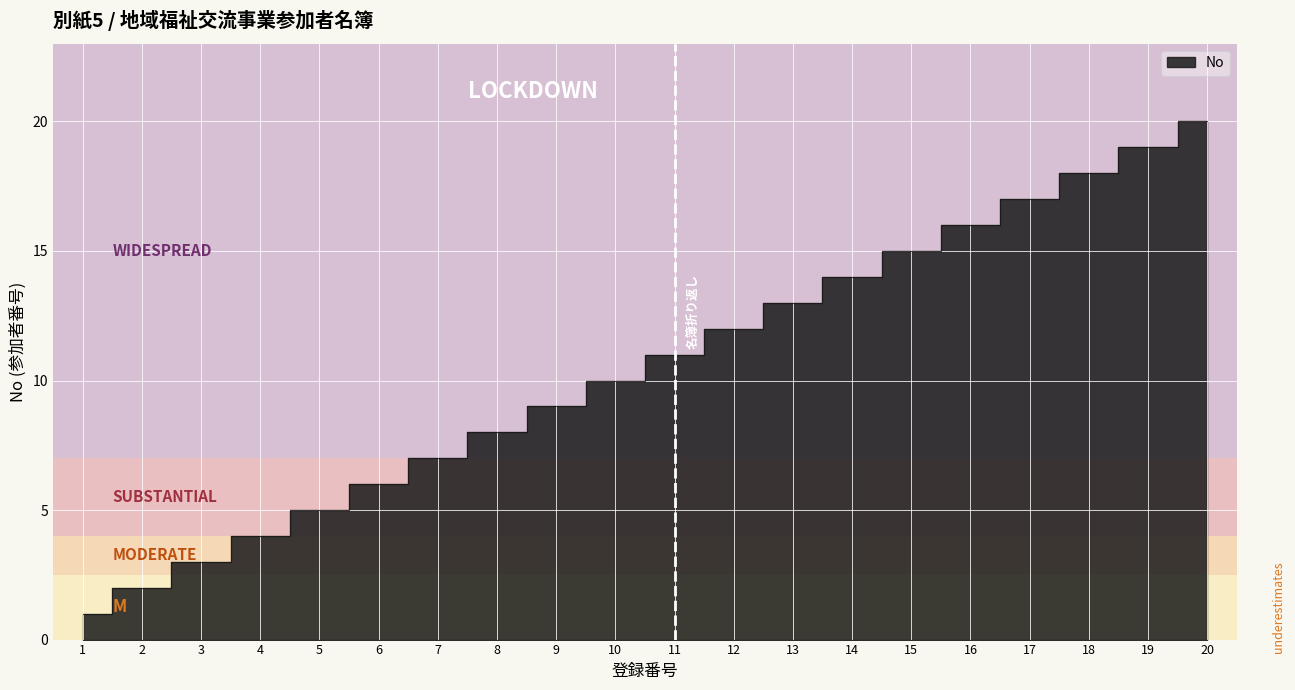

True or false: the data has more than 1 interior local peaks.

False